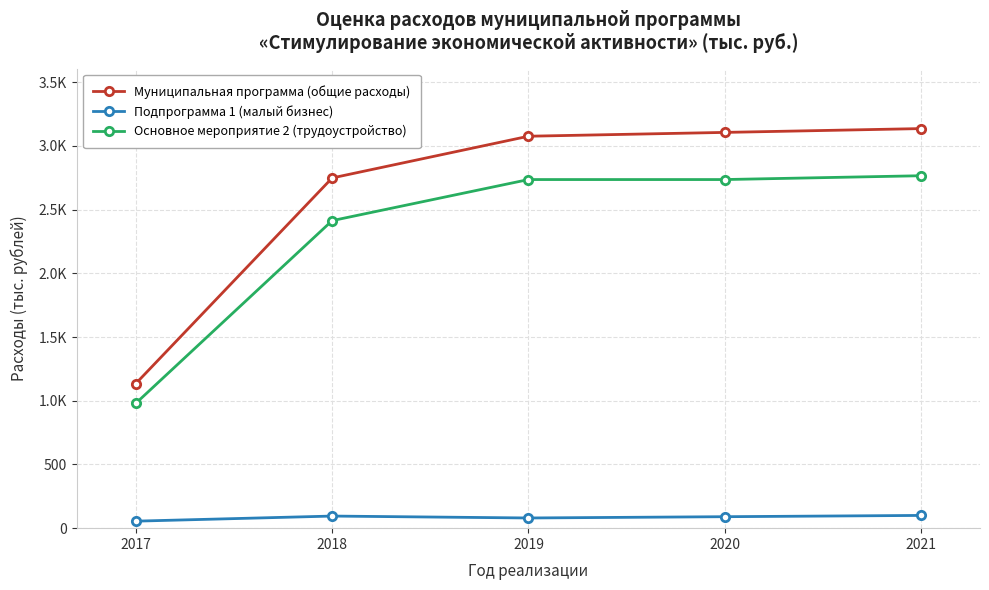

Is it true that Муниципальная программа (общие расходы) equals 4864.2 at 2018?

False